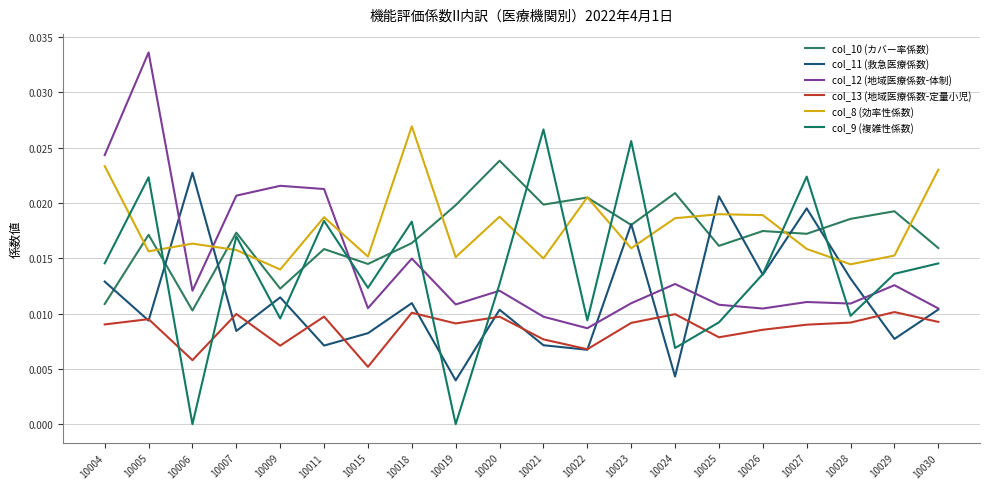

Count the col_10 (カバー率係数) values in the range 0 to 1.

20